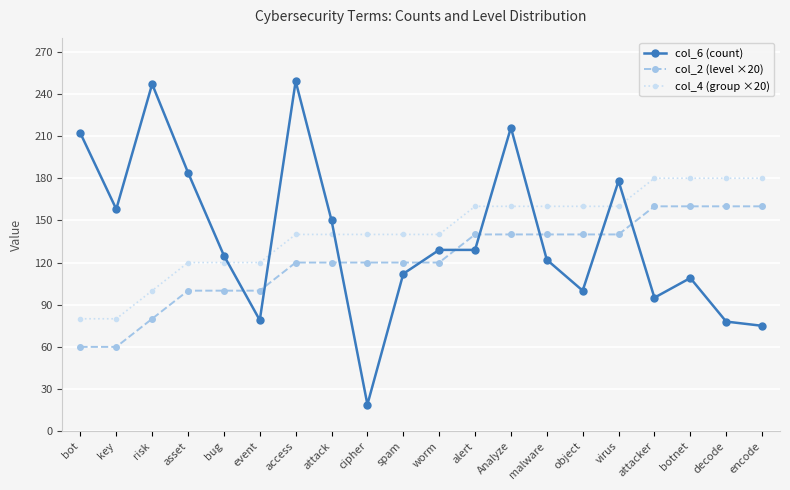

After their last crossing, which series has the higher values: col_6 (count) or col_2 (level ×20)?

col_2 (level ×20)